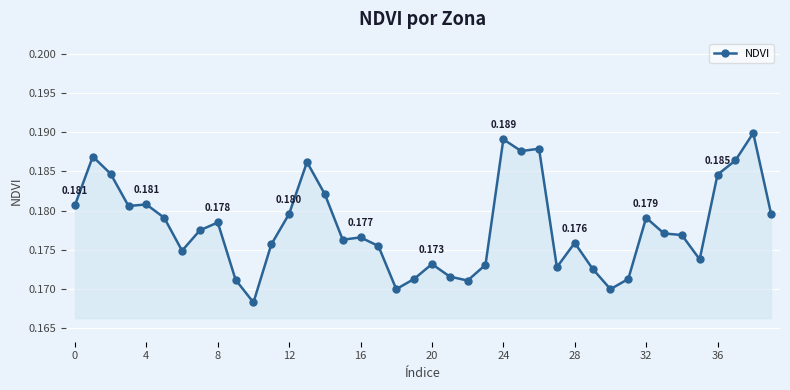

True or false: the data has more than 1 interior local peaks.

True